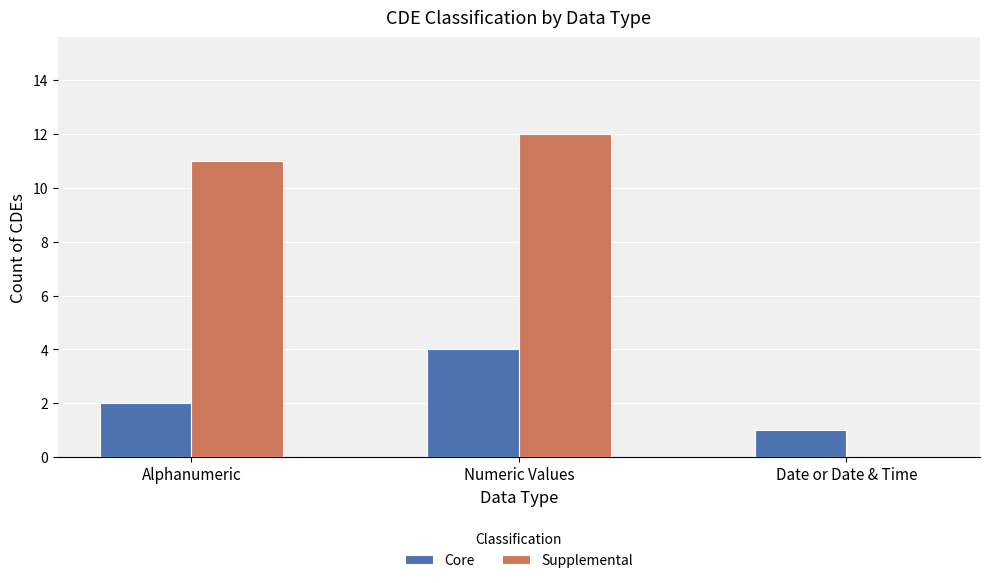

Is the value of Core at Numeric Values greater than the value of Supplemental at Date or Date & Time?

Yes